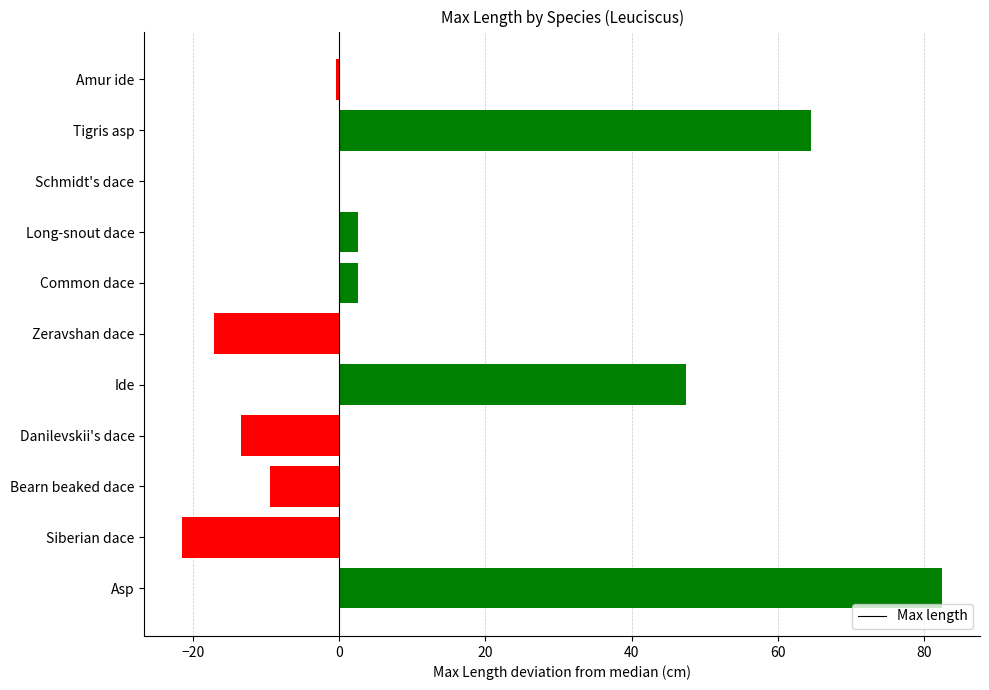

At which category does the chart reach its peak across all series?

Asp